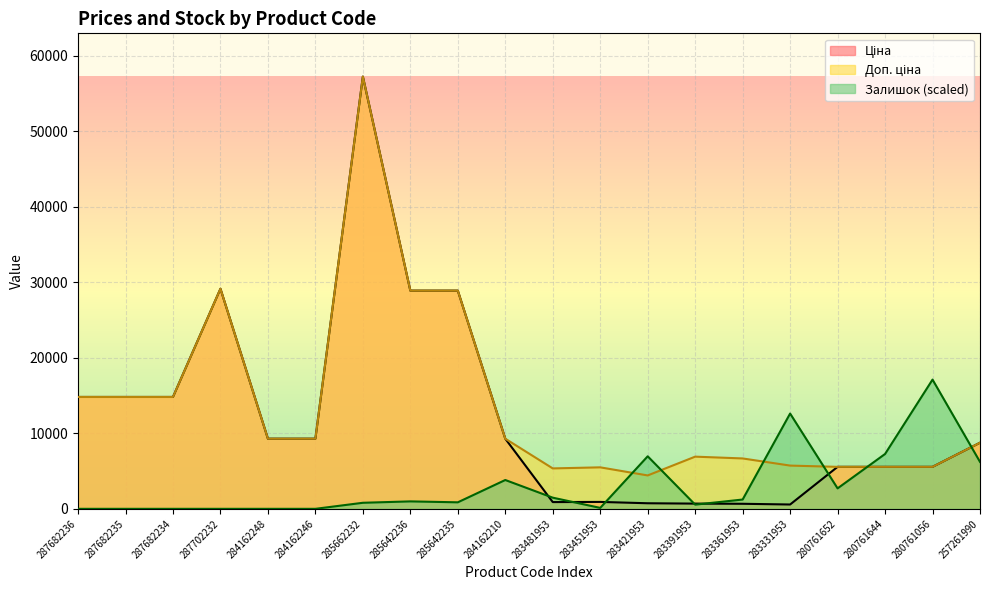

True or false: Ціна has more than 2 interior local peaks.

True